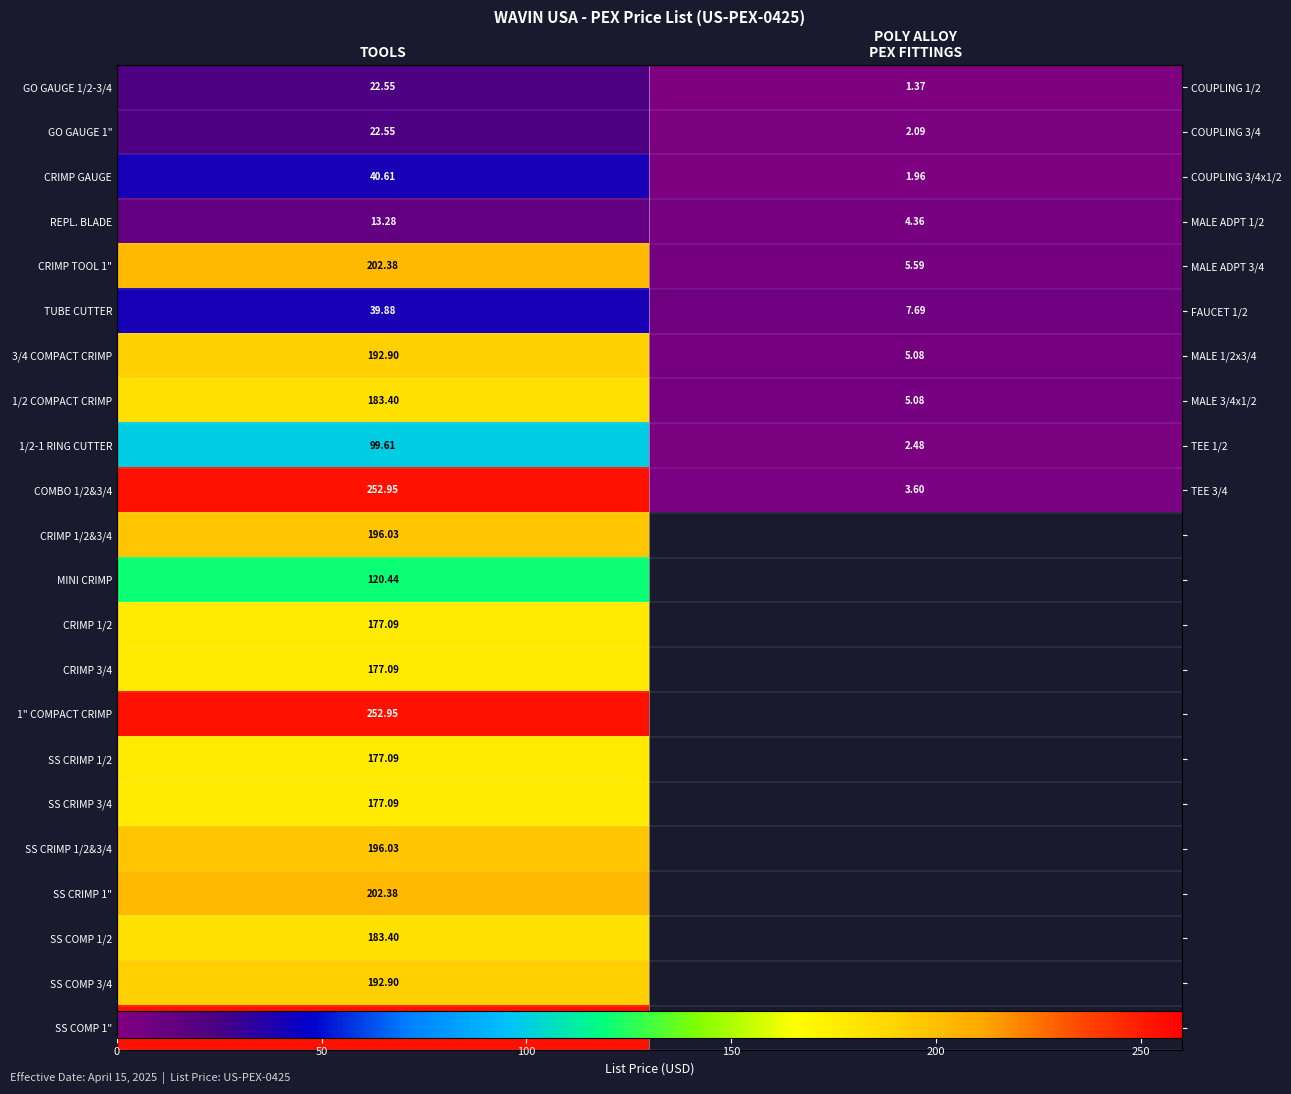

What is the difference between the 1/2-1 RING CUTTER values at TOOLS and POLY ALLOY PEX FITTINGS?

97.1